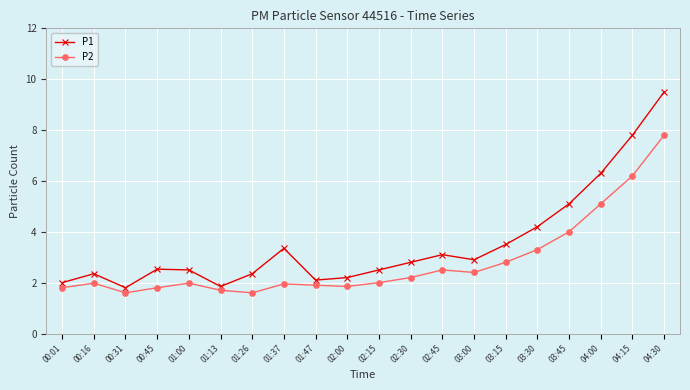

What is the label of the 14th point from the left?

03:00